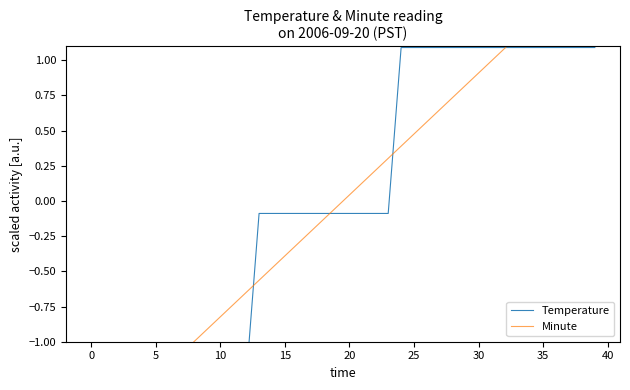

The value of Temperature at 32 is 1.7. True or false?

False